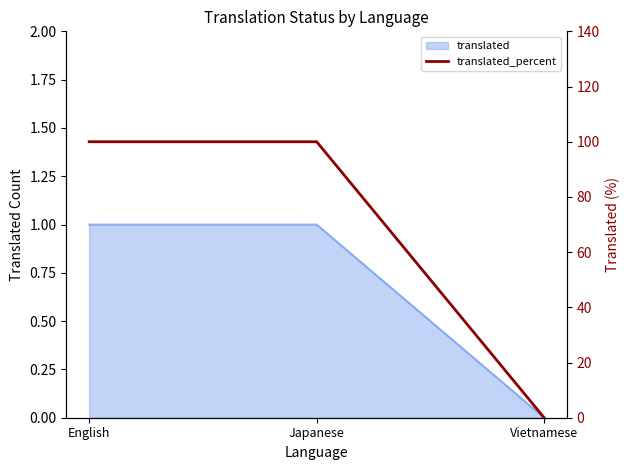

What position from the right is English?

3